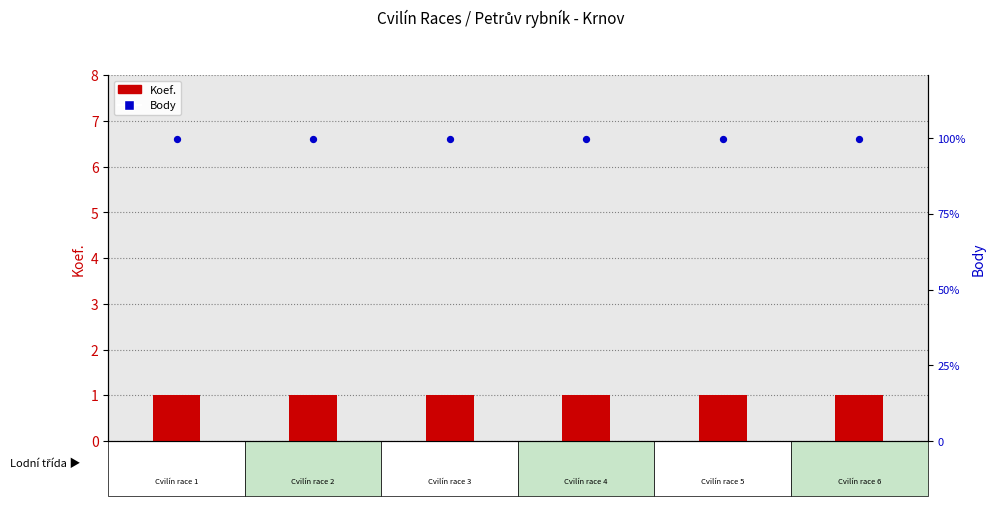

Which series has the largest total across all categories?

Body